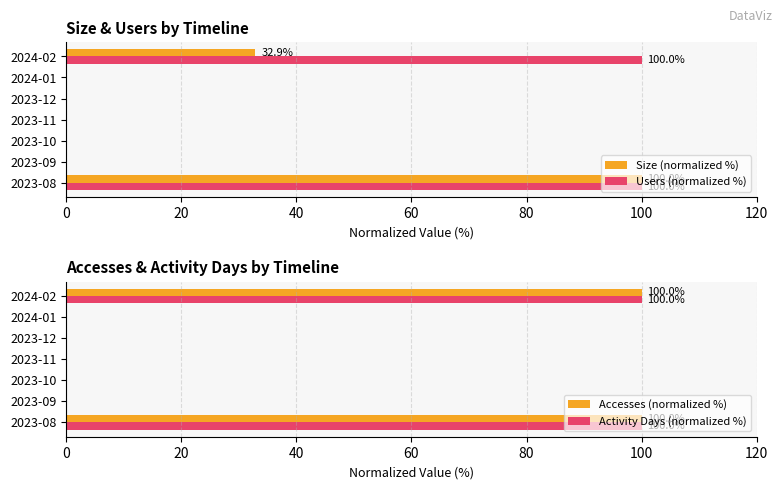

Which series has the largest total across all categories?

Users (normalized %)